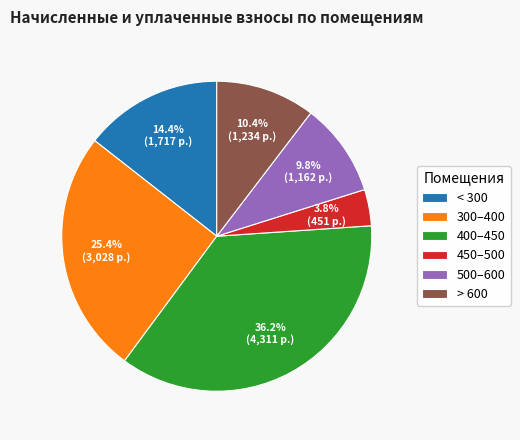

Which slice is the largest?

400–450